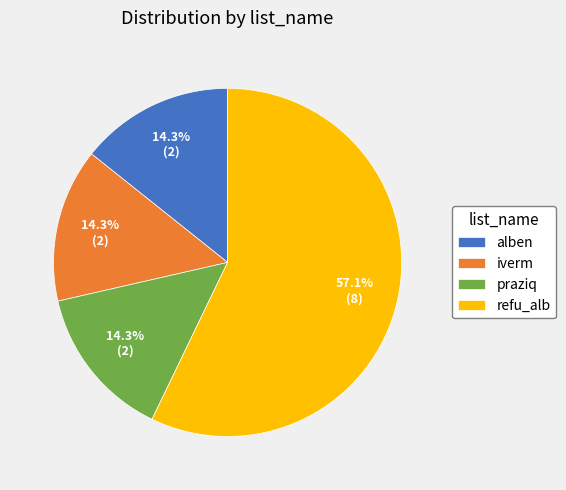

What percentage do refu_alb and alben together represent?

71.4%